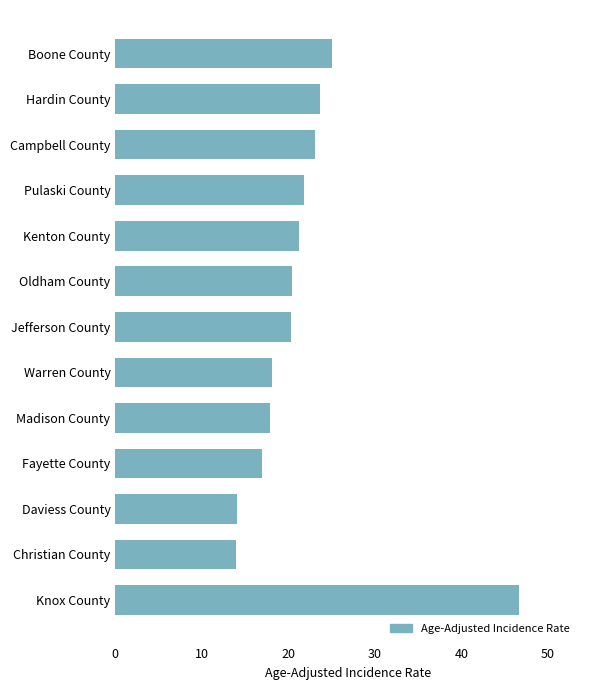

What is the difference between the values at Madison County and Boone County?

7.2